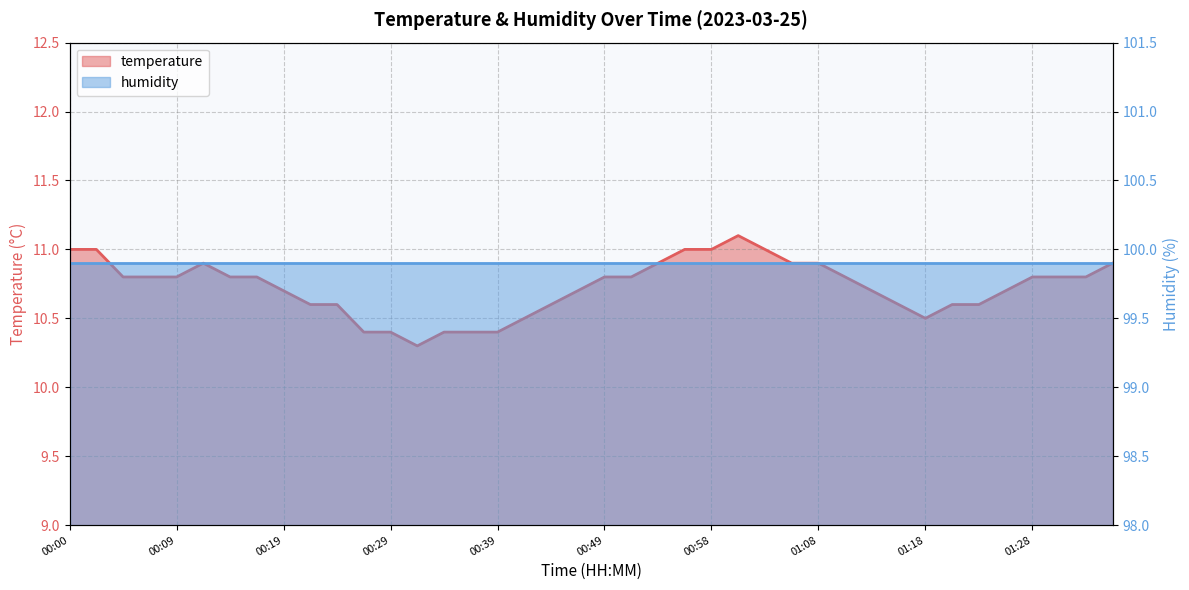

Which has a higher value, 00:54 or 00:34?

00:54